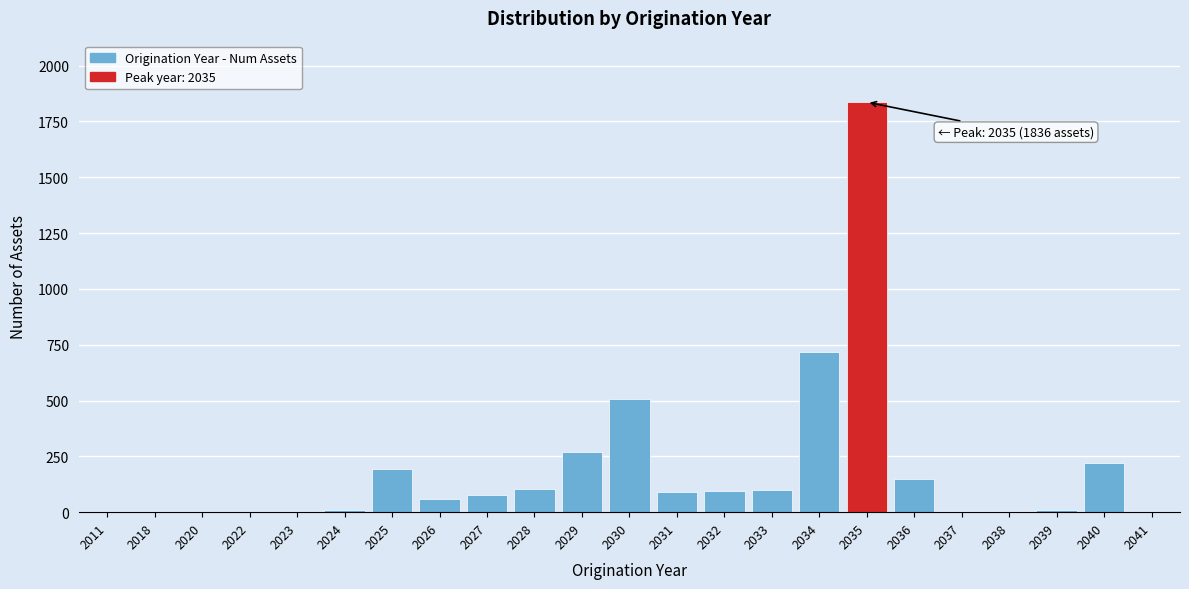

True or false: the data shows 1 at 2020.

True